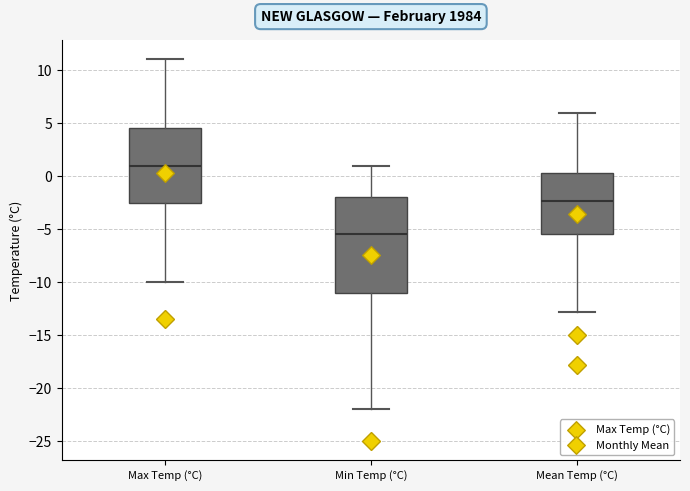

Reading left to right, transcribe this box plot: for each box, give where its median line is, the range the box spans, and where its two whiskers end, as read against the y-axis. The values are not printed on the chart, so give them approximately, as read against the axis.

Max Temp (°C): median 1.0, box -2.5 to 4.5, whiskers -10.0 to 11.0
Min Temp (°C): median -5.5, box -11.0 to -2.0, whiskers -22.0 to 1.0
Mean Temp (°C): median -2.5, box -5.5 to 0.5, whiskers -13.0 to 6.0